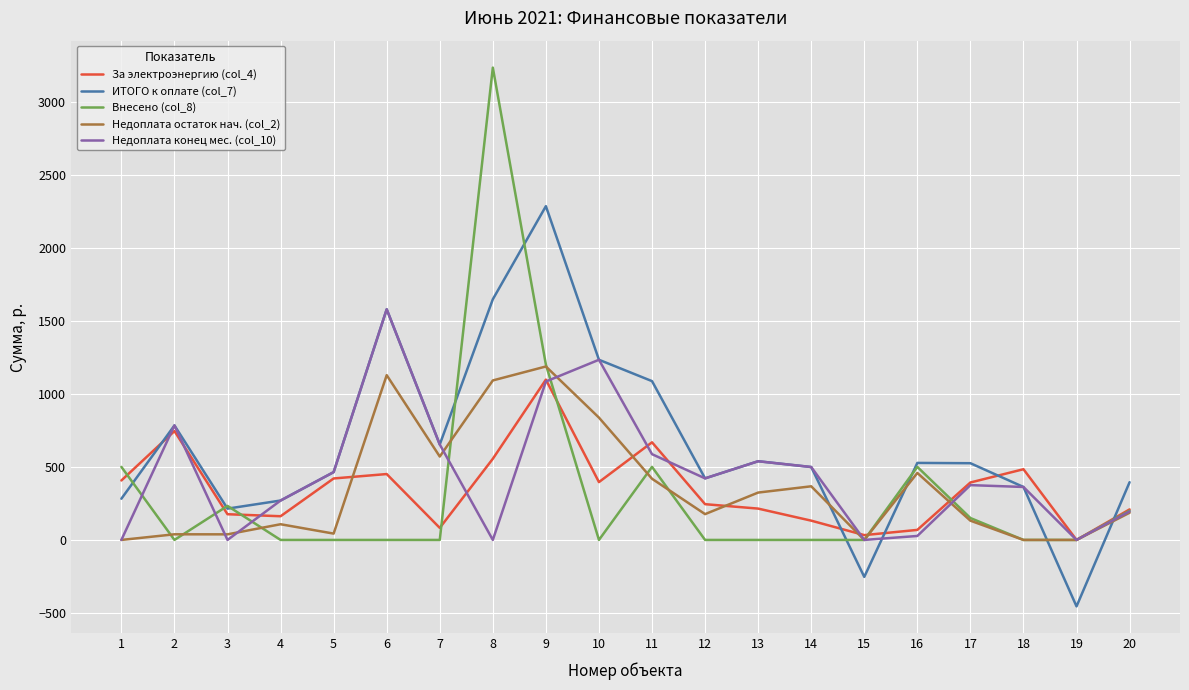

What are all the series names shown in the legend?

За электроэнергию (col_4), ИТОГО к оплате (col_7), Внесено (col_8), Недоплата остаток нач. (col_2), Недоплата конец мес. (col_10)